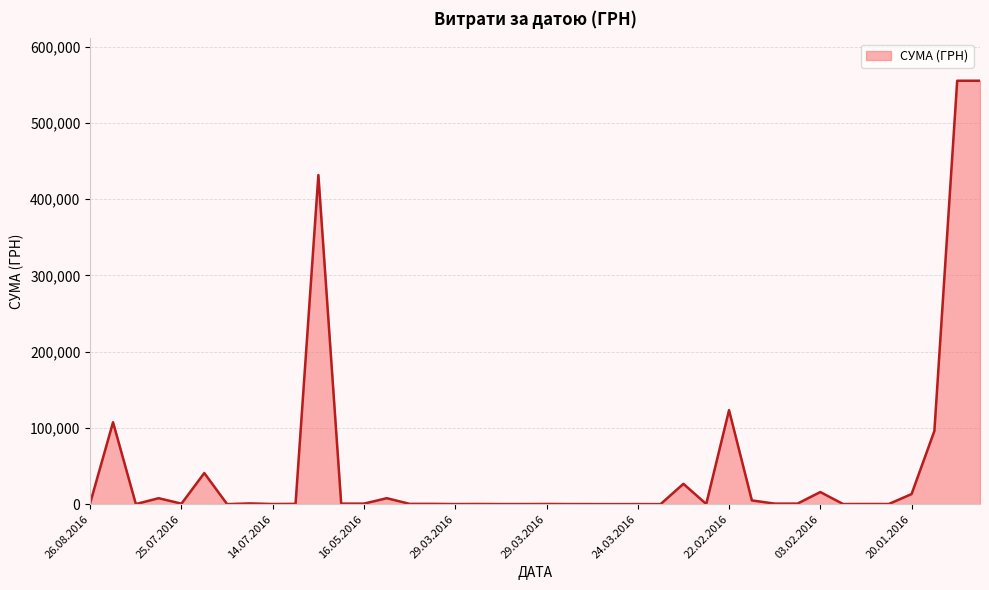

What is the difference between the maximum and minimum values?

555362.7